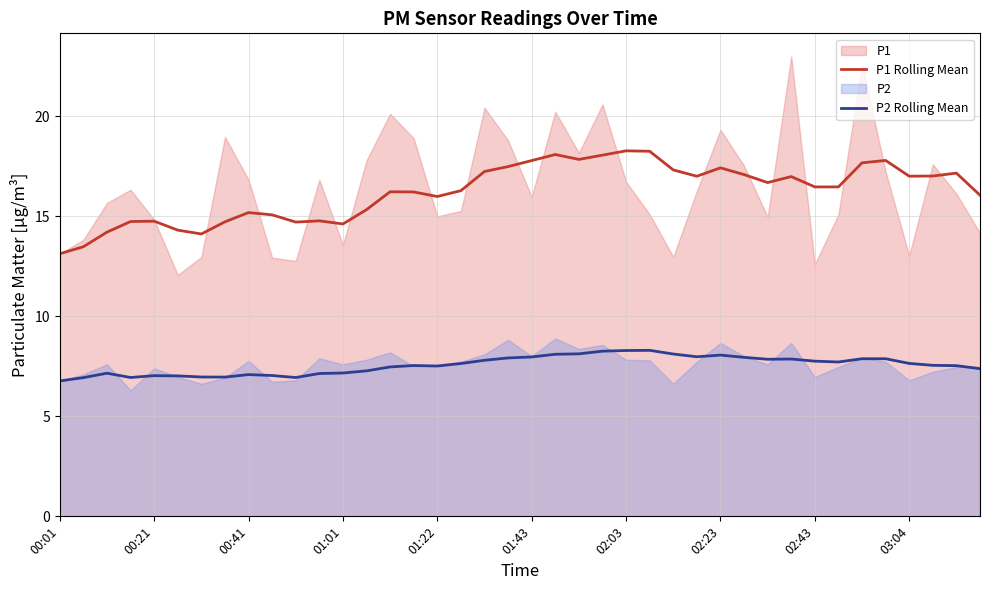

What is the difference between the highest and lowest values at 23?

9.8